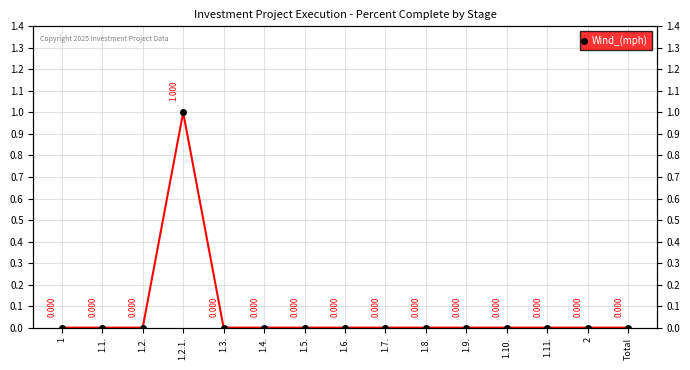

Reading left to right, what are all the values shown in this chart?

0	0	0	1	0	0	0	0	0	0	0	0	0	0	0